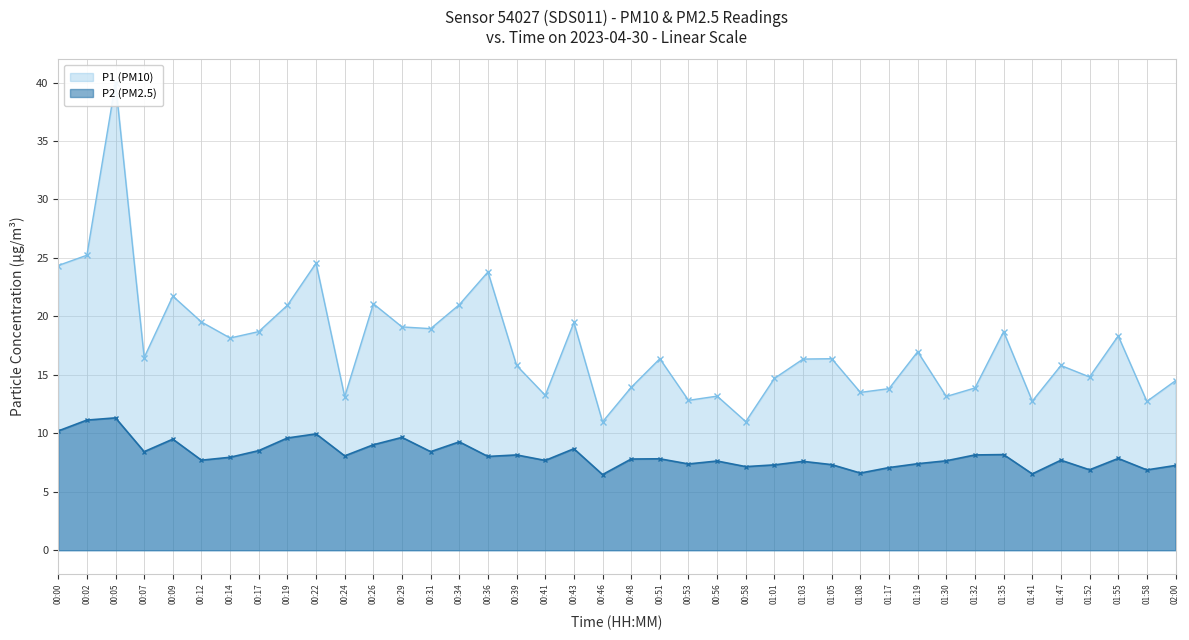

How many lines are shown in the chart?

2